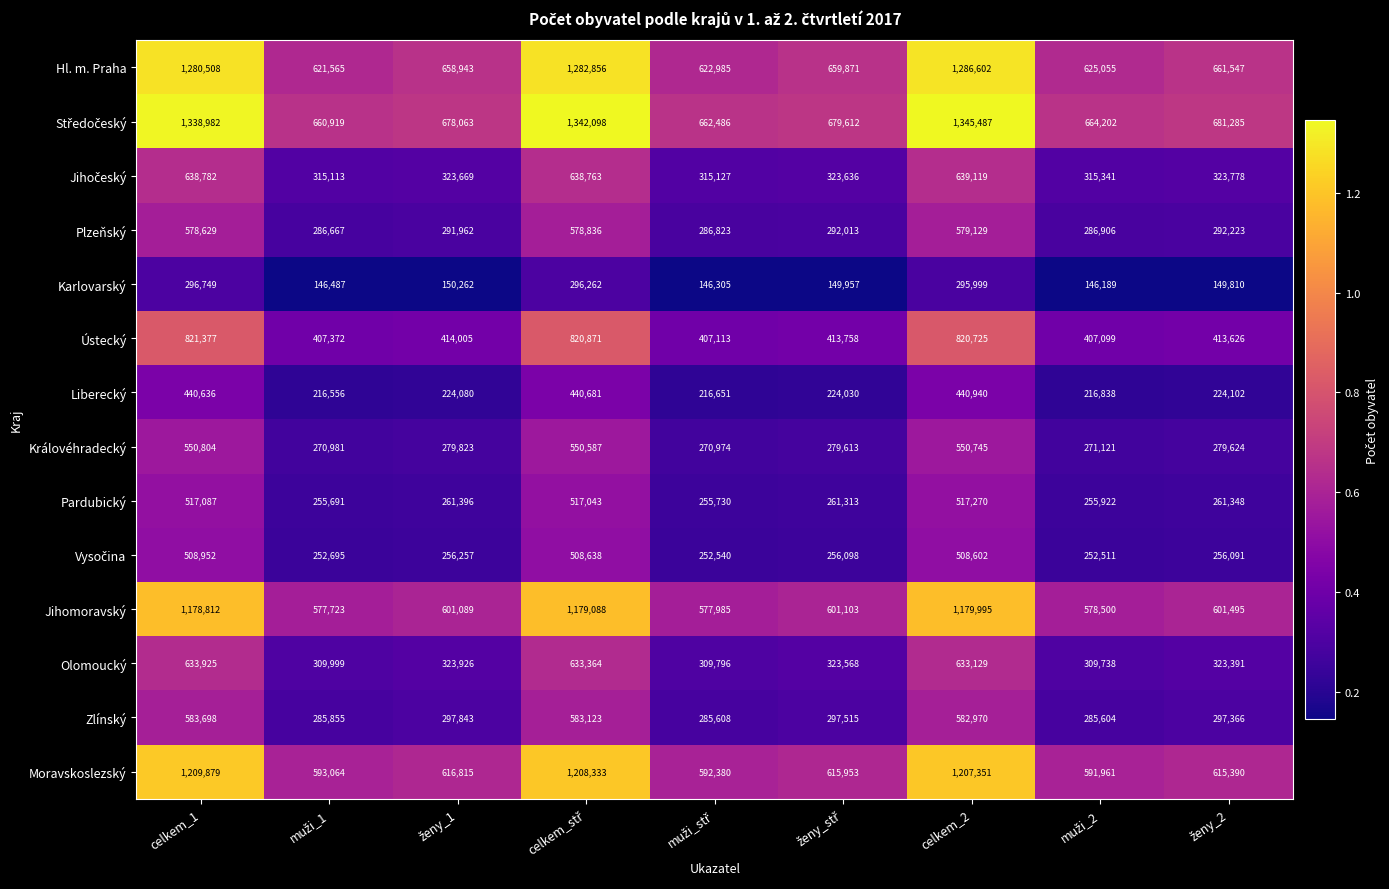

At how many categories does at least one series exceed 236284?

9